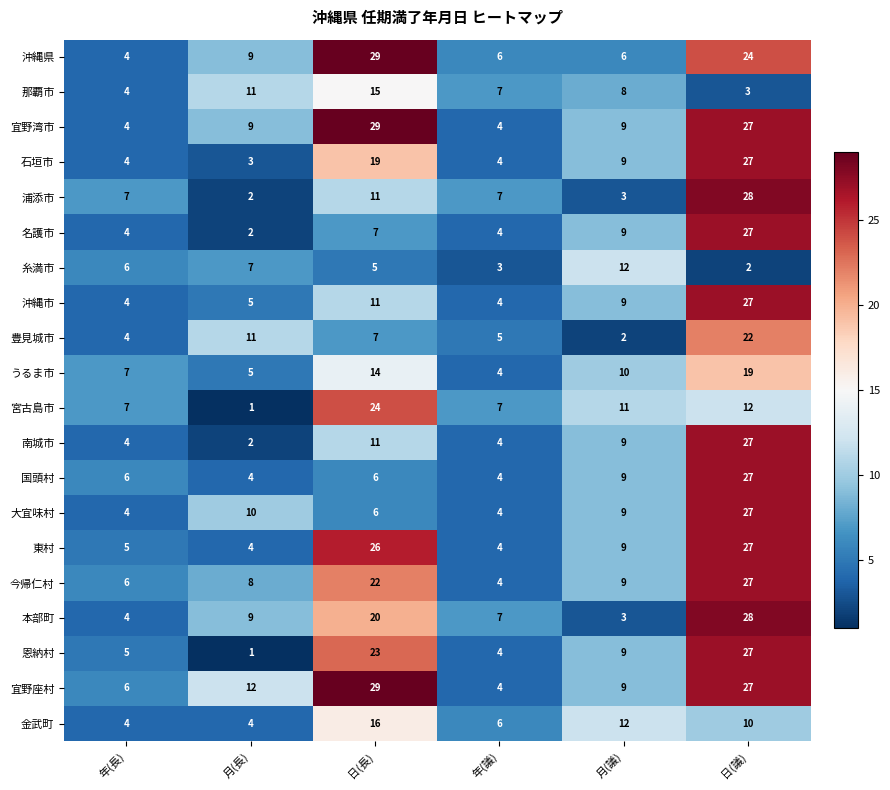

What is the spread (max minus min) of values at 月(議)?

10